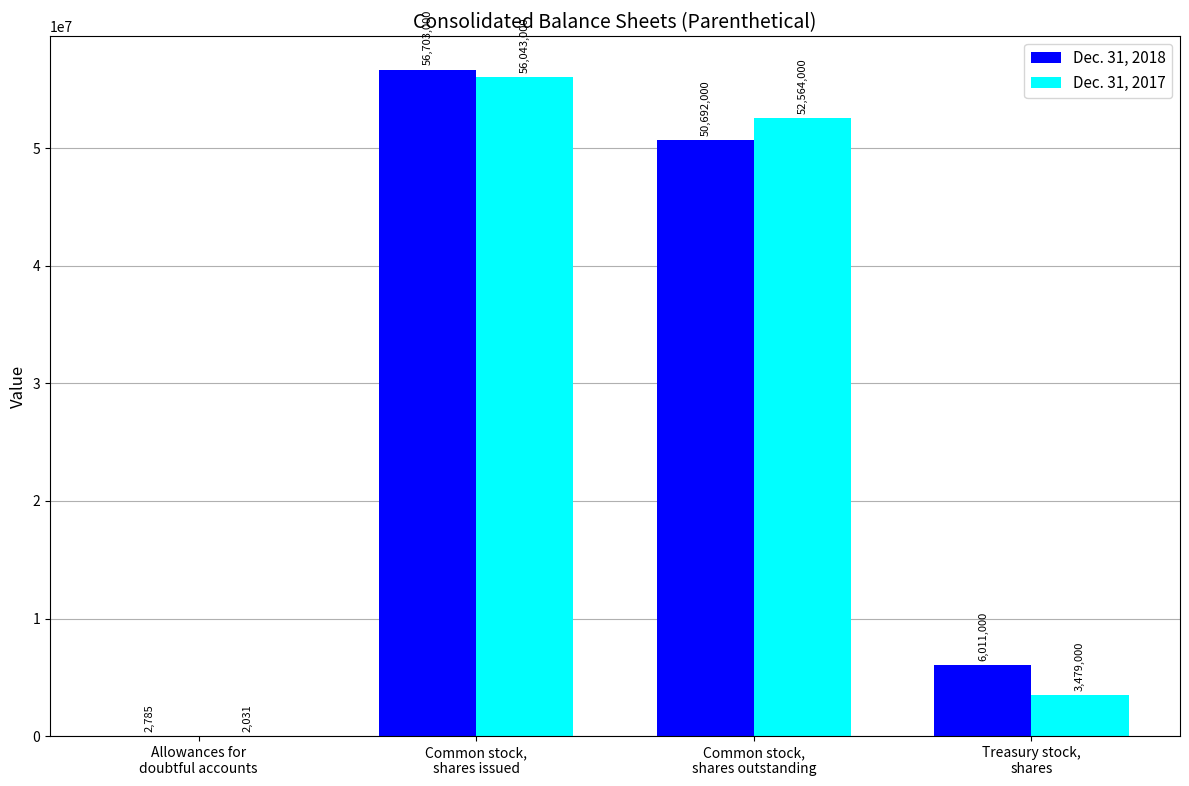

What is the average value of the Dec. 31, 2018 series?

28352196